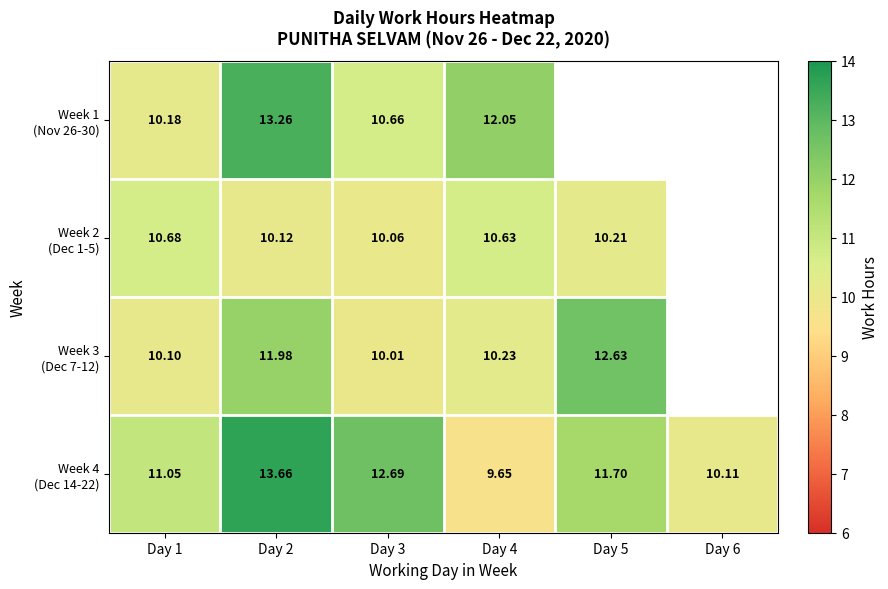

Between Day 2 and Day 5, which series saw the biggest shift?

Week 4 (Dec 14-22)